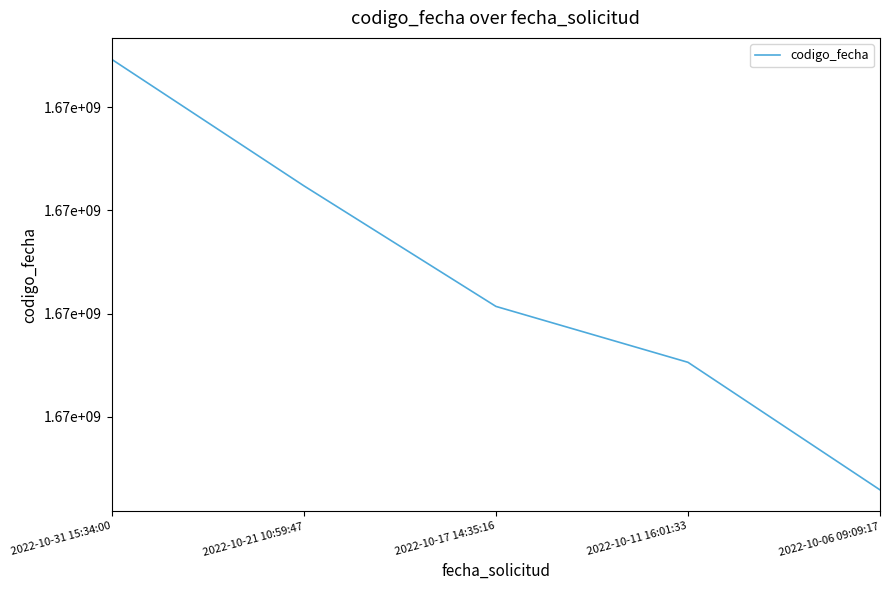

Does the chart have visible grid lines?

No